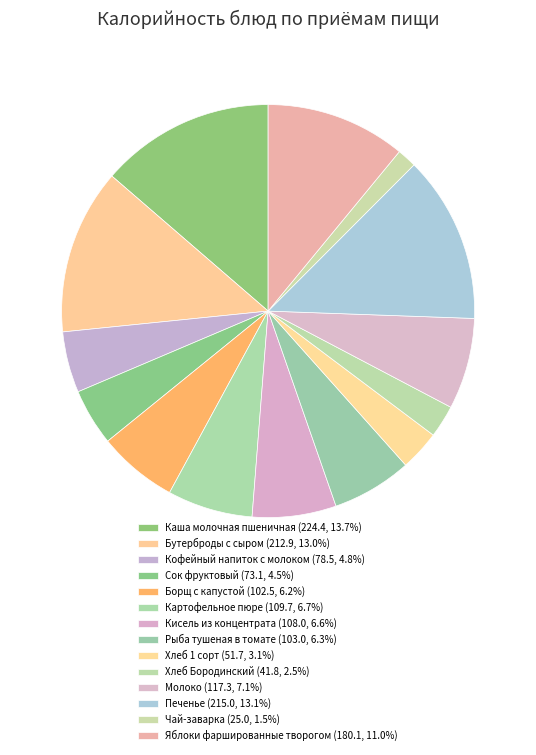

To the nearest percent, what is the average slice percentage?

7%